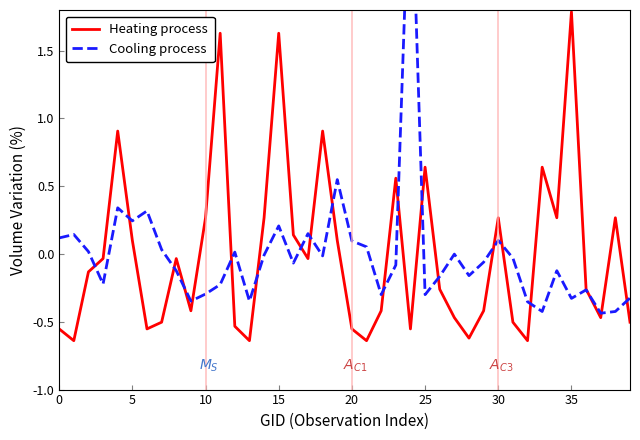

Rank the series by their average value, from highest to lowest.

Cooling process, Heating process